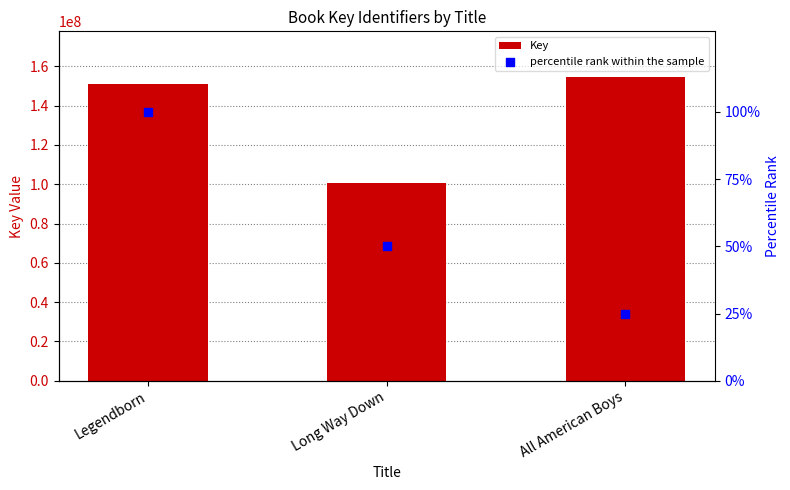

Which series has the largest Y range (max minus min)?

Key